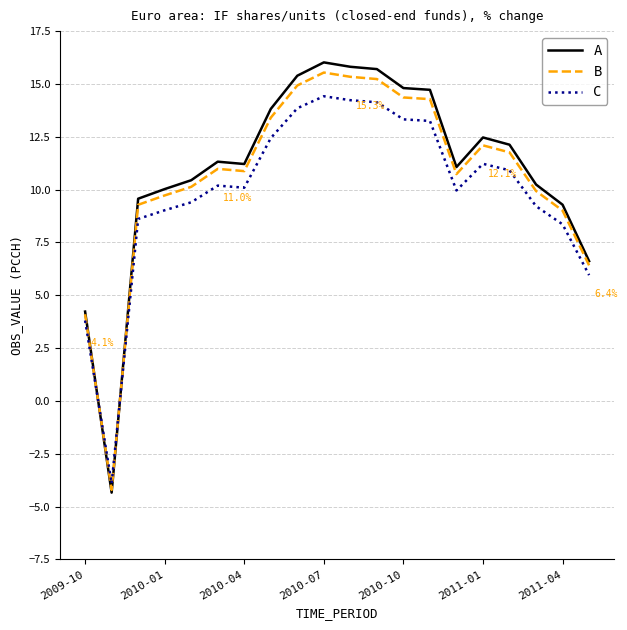

What is the maximum value for A?

16.0